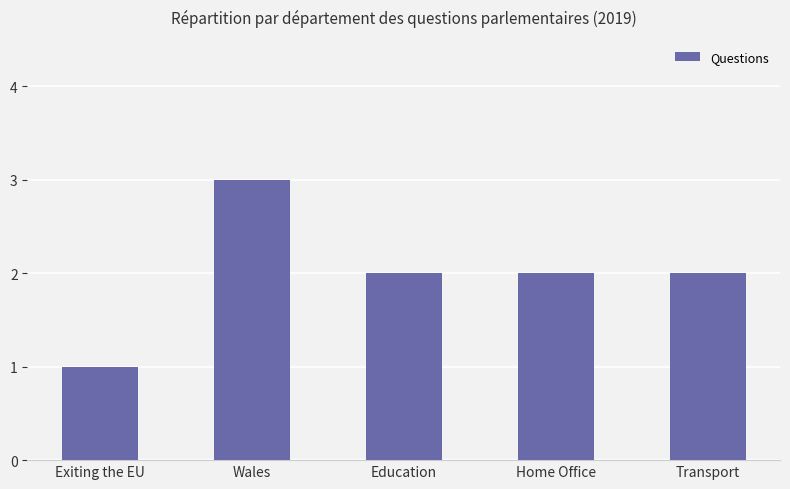

How many bars are there in total?

5